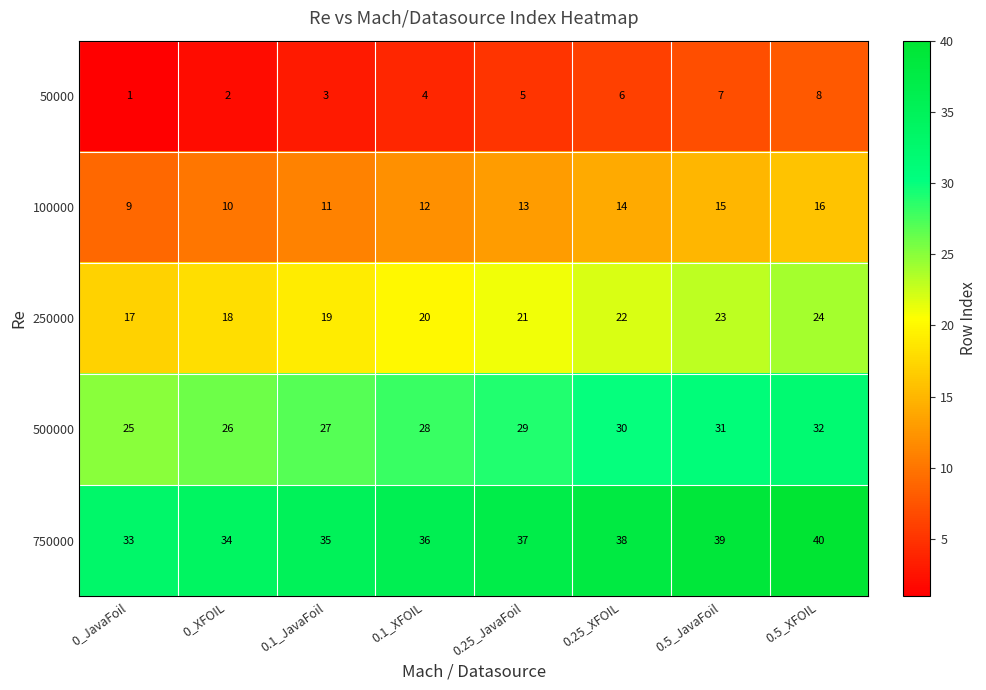

What is the smallest value displayed?

1